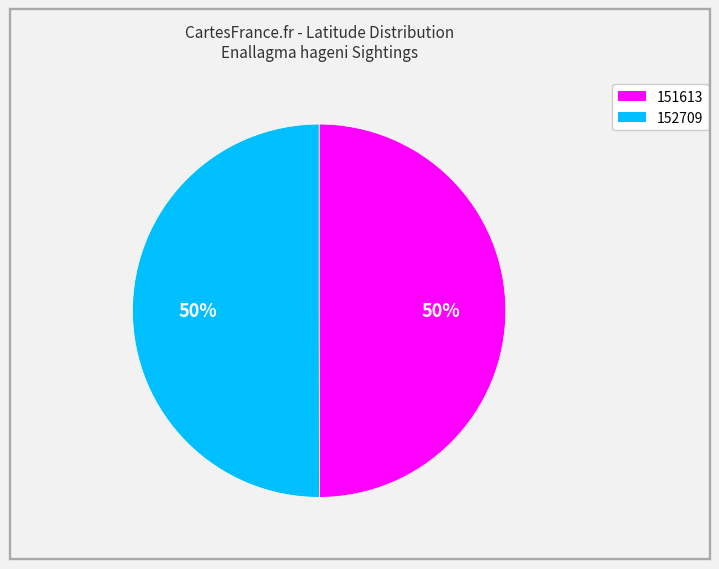

To the nearest percent, what portion does 152709 represent?

50%